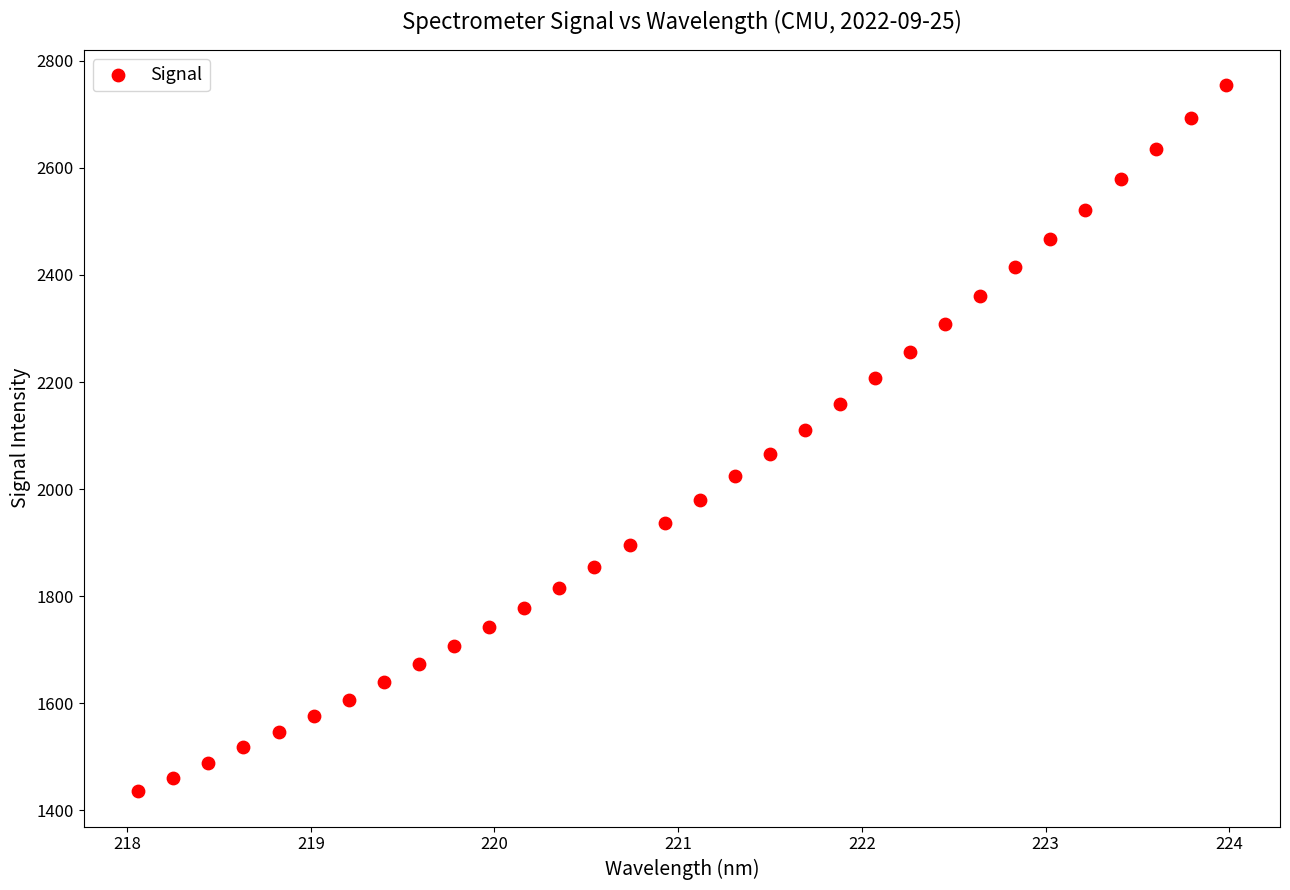

What is the range of X values (max minus min)?

5.9